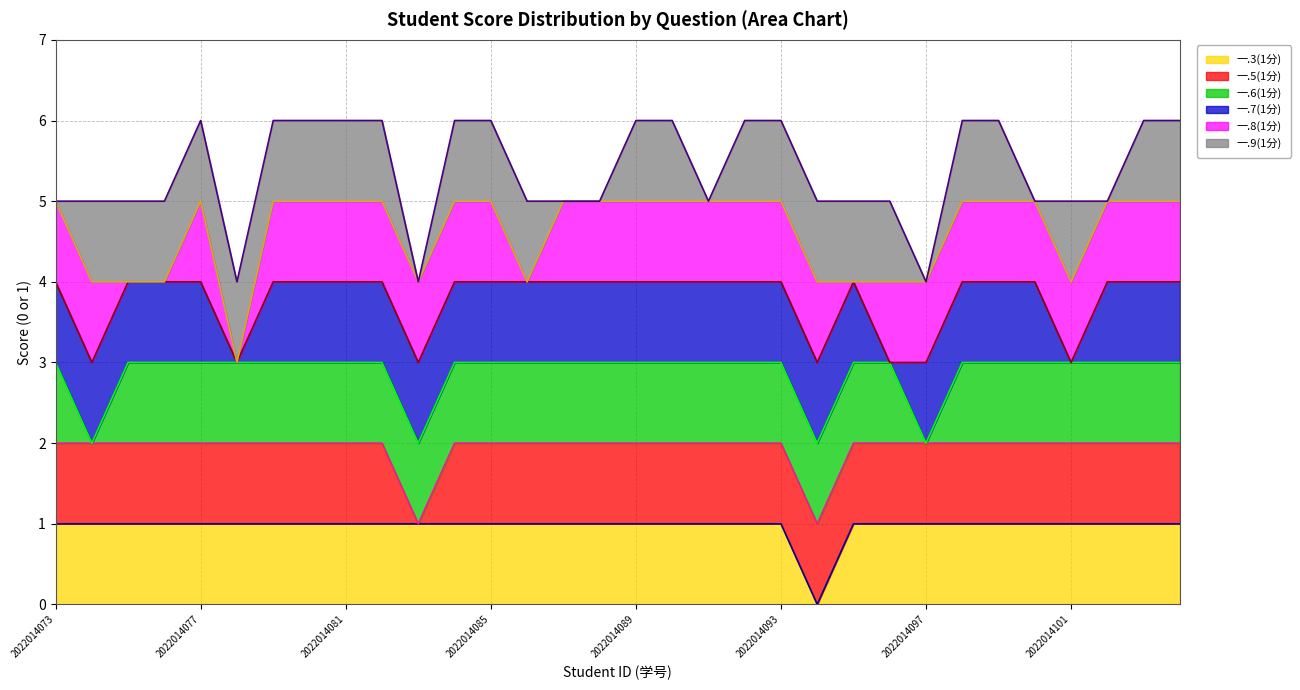

At how many categories does at least one series exceed 3?

32